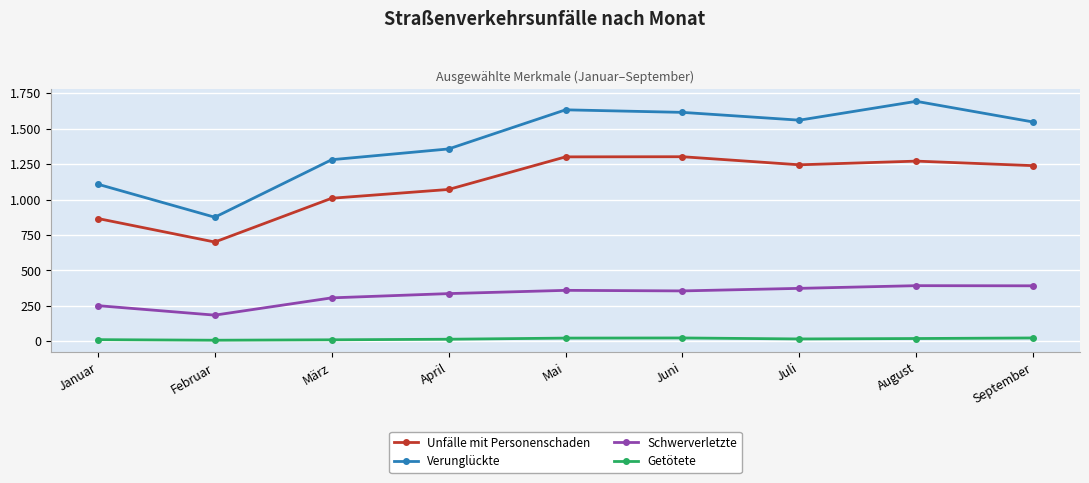

Does the chart have visible grid lines?

Yes